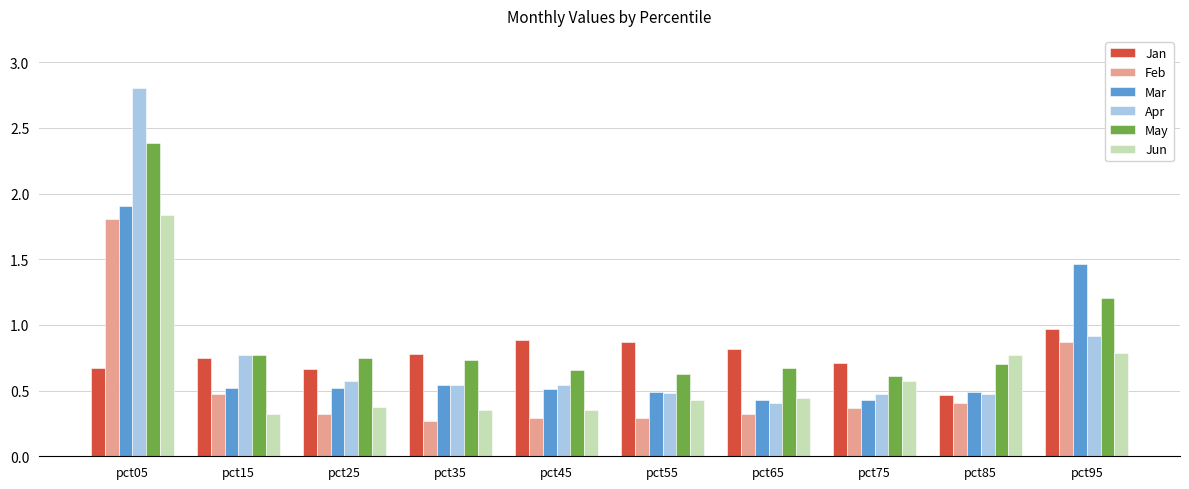

Which series has the largest range (max minus min)?

Apr